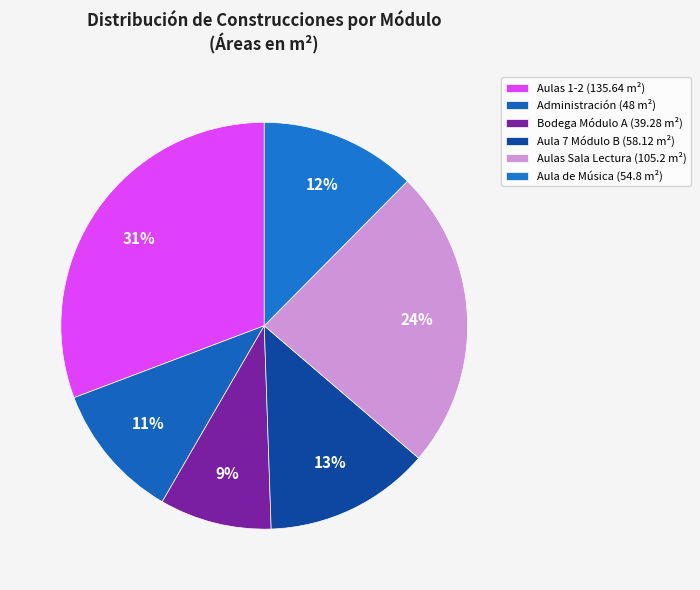

What percentage do Aulas 1-2 (135.64 m²) and Aulas Sala Lectura (105.2 m²) together represent?

54.6%